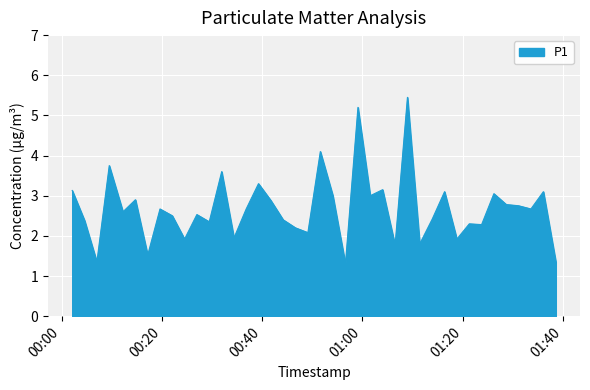

Does the chart have visible grid lines?

Yes